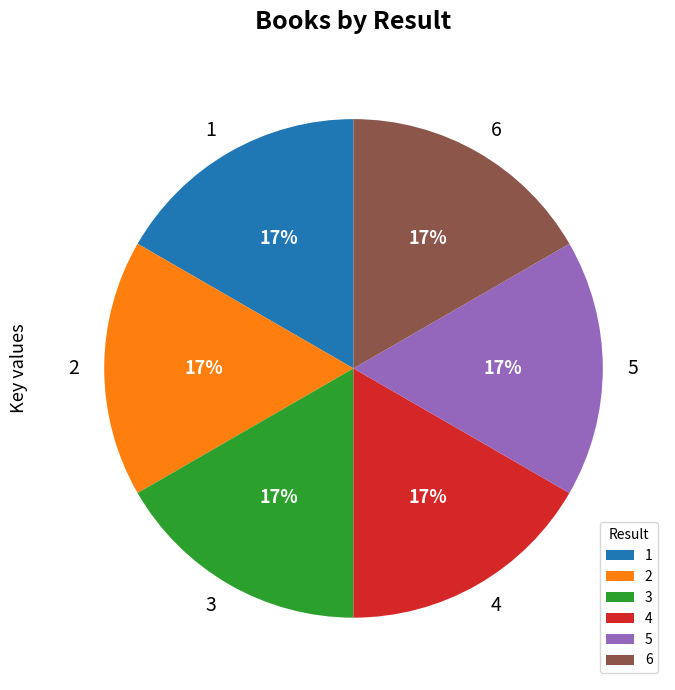

Does 2 represent more than half of the total?

No